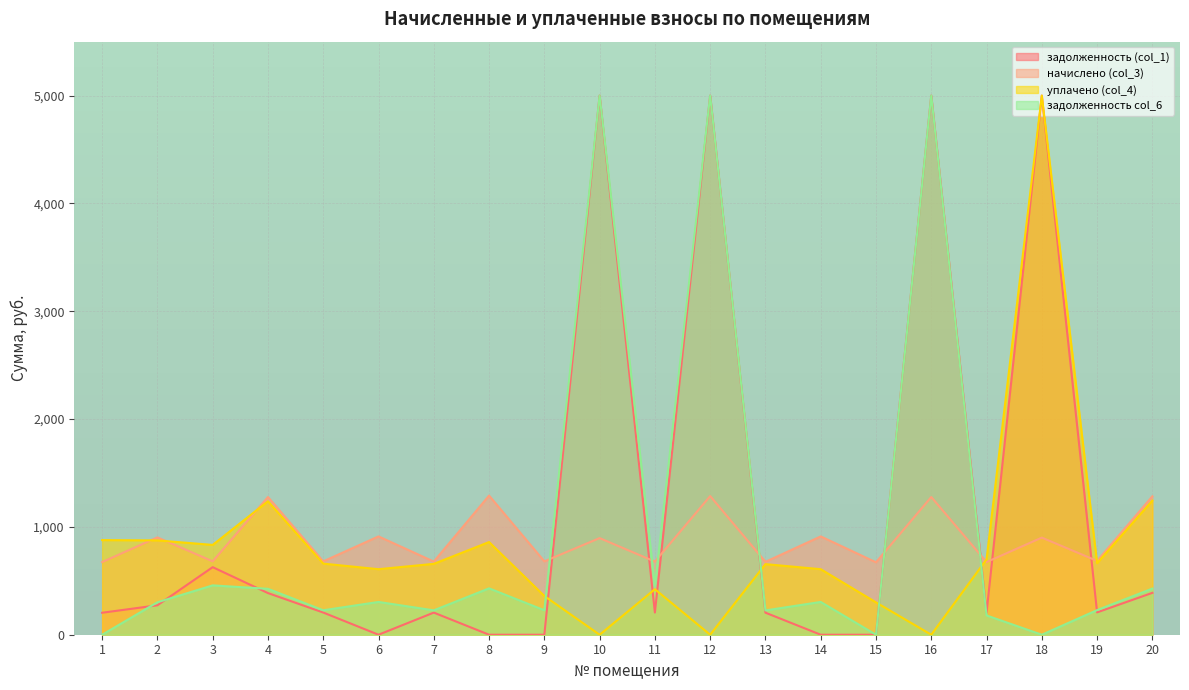

Which category has the highest value in the начислено (col_3) series?

8